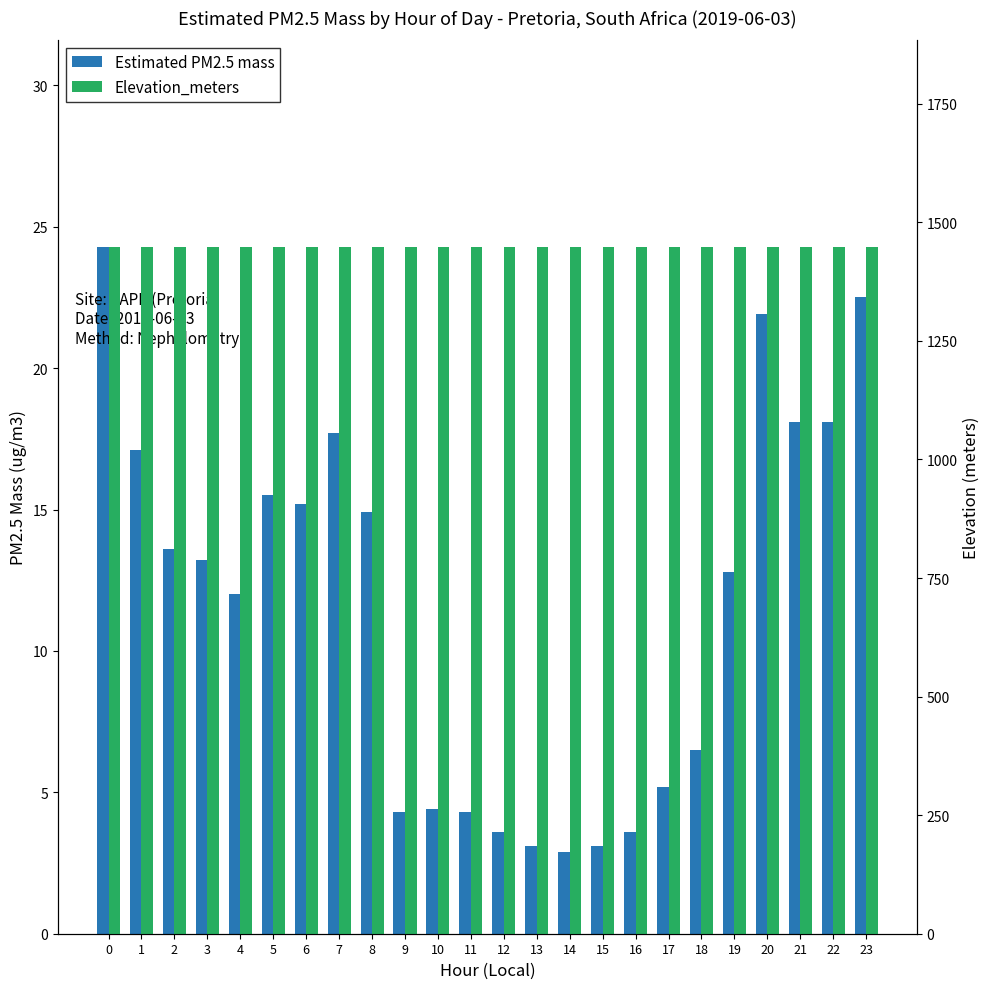

What is the maximum value shown in the chart?

1449.0